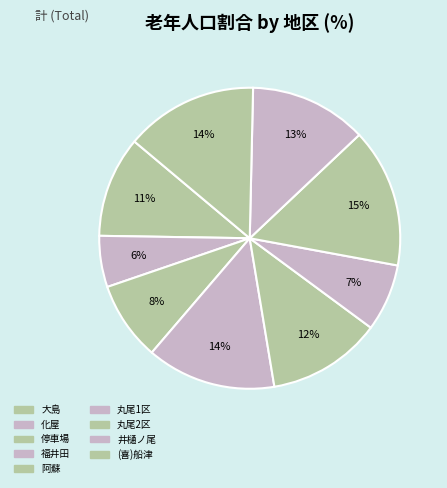

True or false: 丸尾2区 accounts for 22% of the total.

False